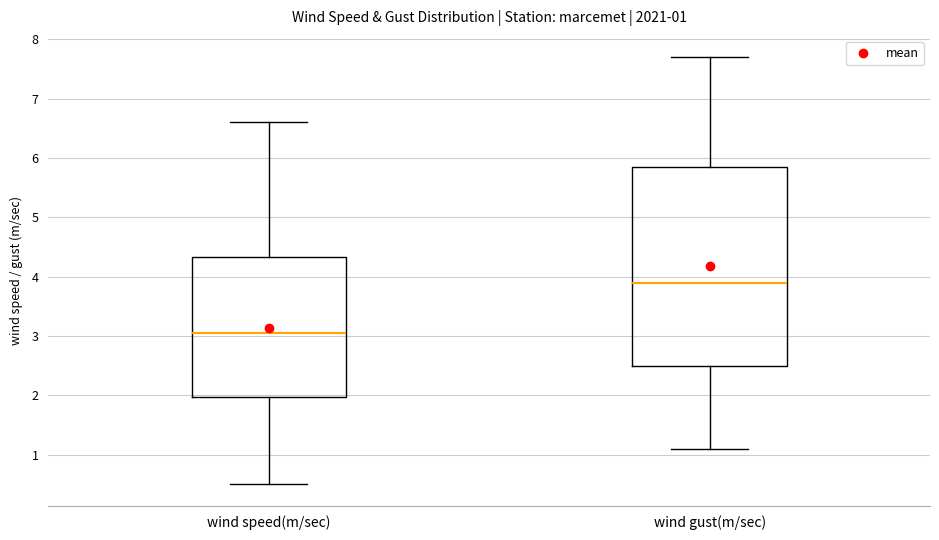

Which box has the highest median line?

wind gust(m/sec)